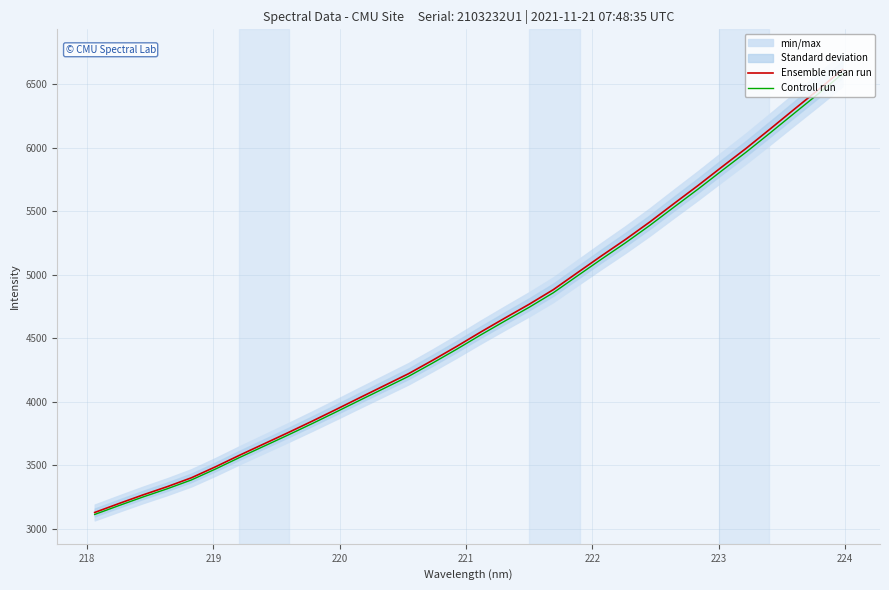

How many lines are shown in the chart?

2